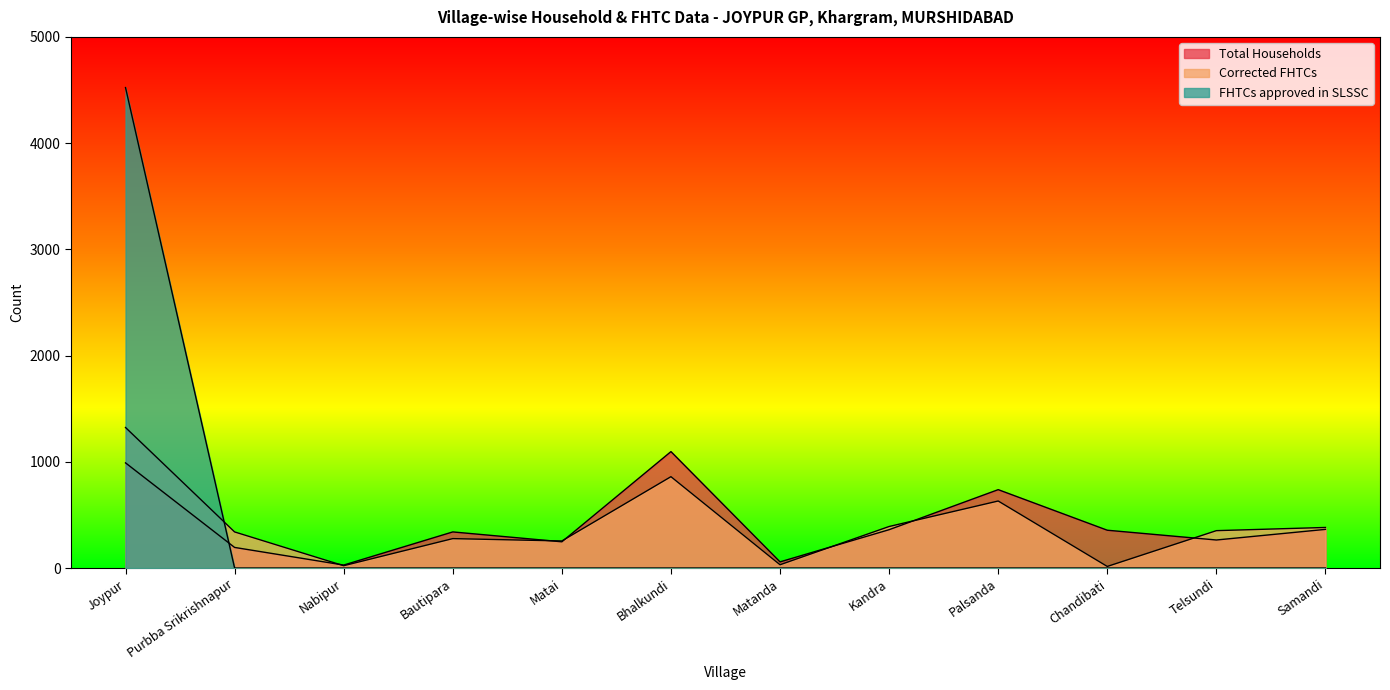

Rank the series by their maximum value, from lowest to highest.

Total Households, Corrected FHTCs, FHTCs approved in SLSSC